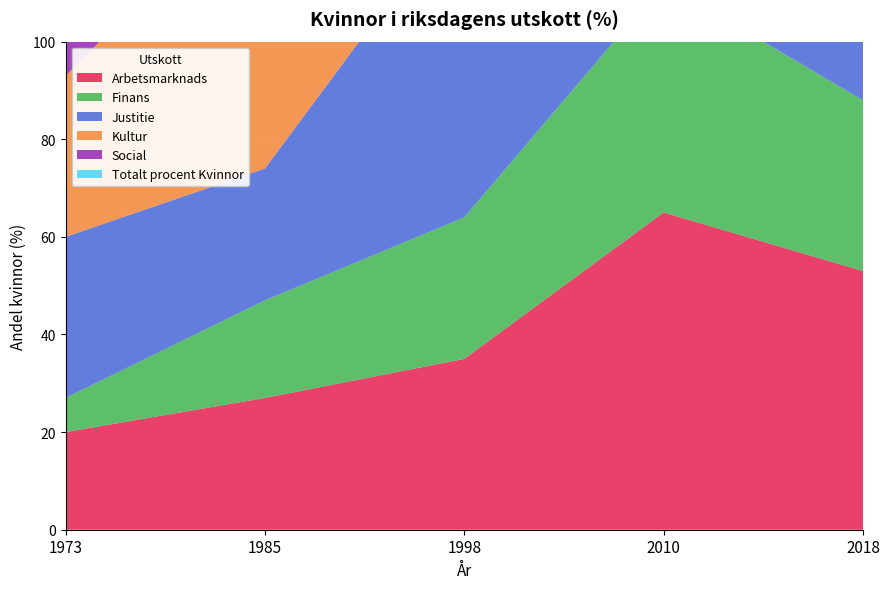

Reading right to left, what are all the values shown in this chart?

Arbetsmarknads: 53	65	35	27	20
Finans: 35	47	29	20	7
Justitie: 35	47	65	27	33
Kultur: 53	41	53	60	33
Social: 65	59	53	47	20
Totalt procent Kvinnor: 45	48	43	28	15